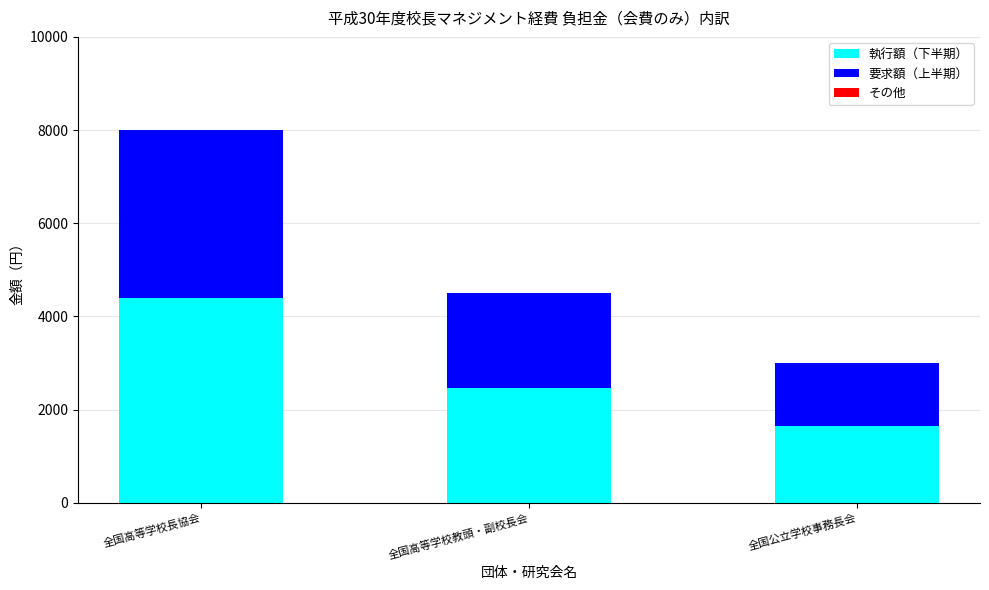

True or false: 執行額（下半期） has a value of 1168.2 at 全国高等学校教頭・副校長会.

False